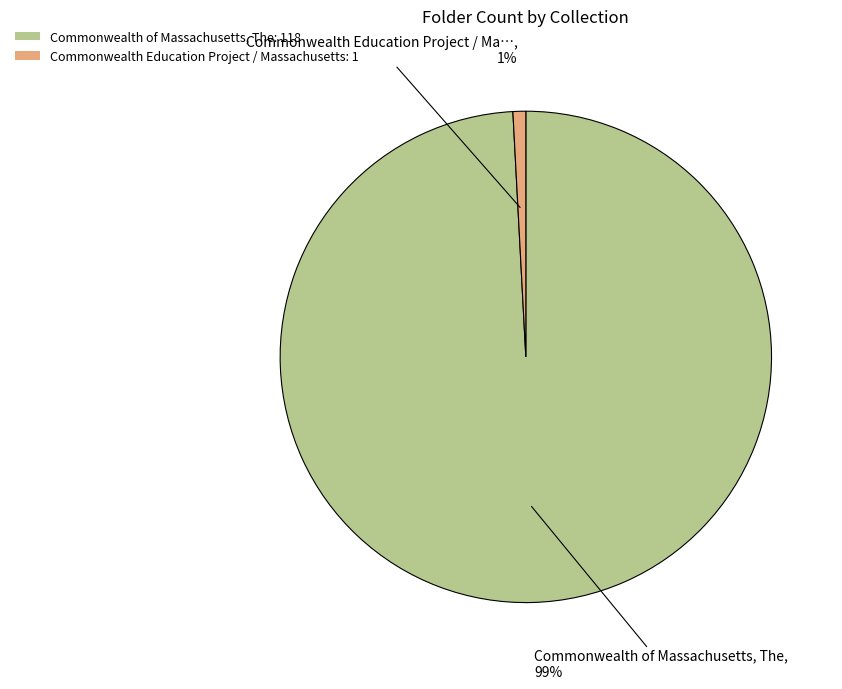

Is the sum of Commonwealth of Massachusetts, The: 118 and Commonwealth Education Project / Massachusetts: 1 greater than half?

Yes